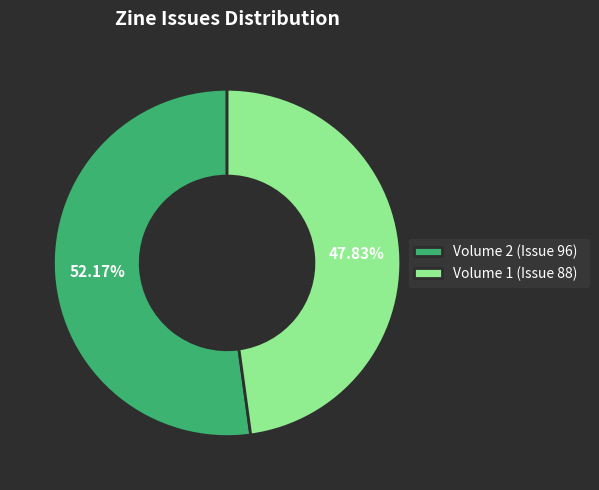

Which category has the biggest portion of the pie?

Volume 2 (Issue 96)